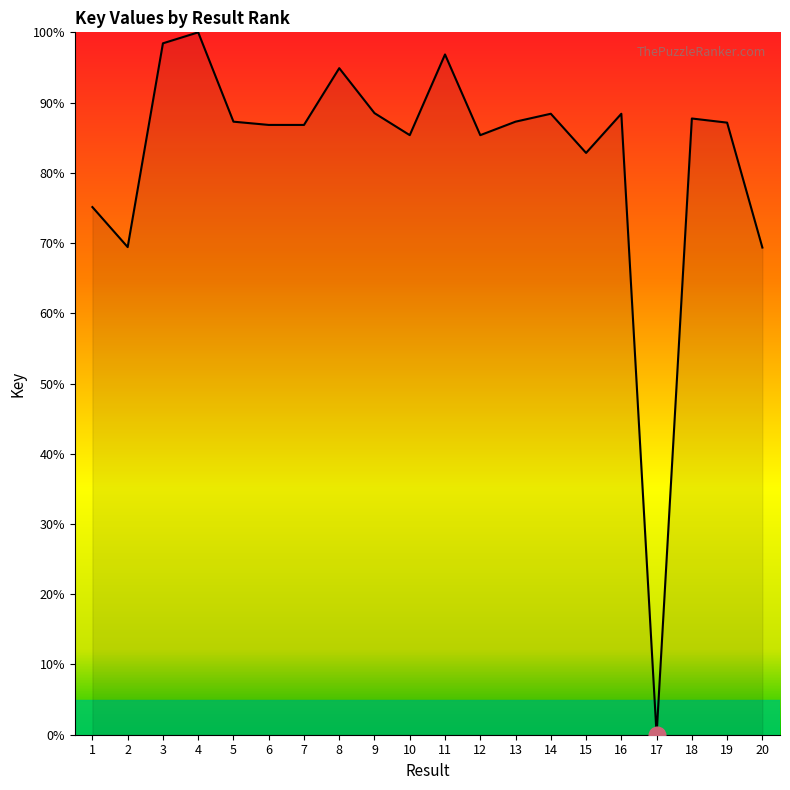

What is the ratio of the value at 10 to the value at 3?

0.9